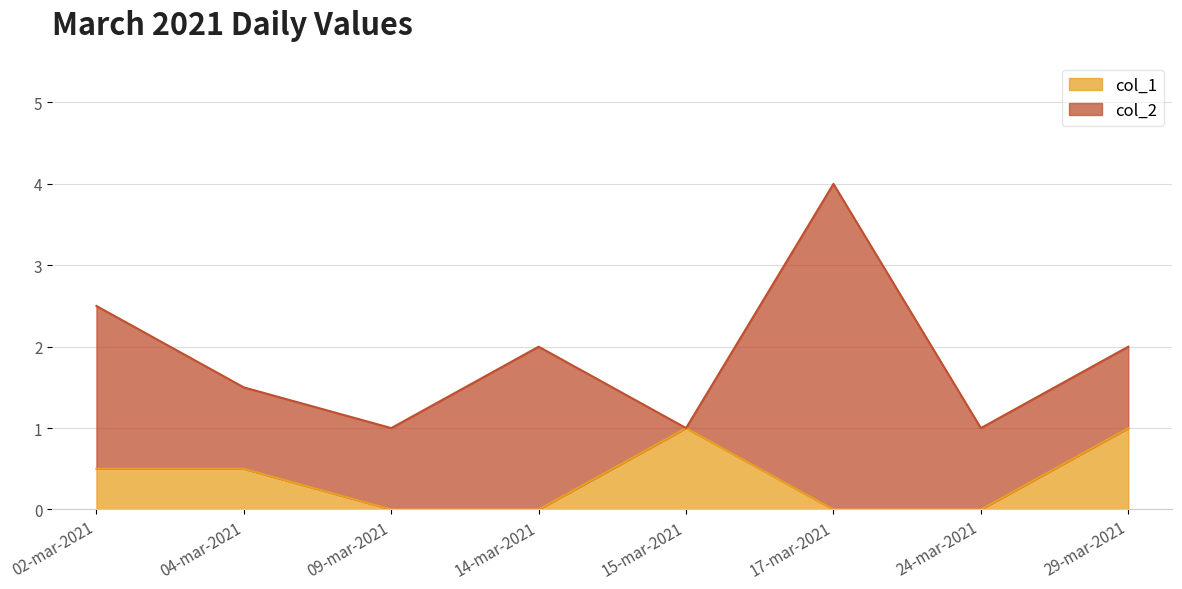

How many data points does each series have?

8